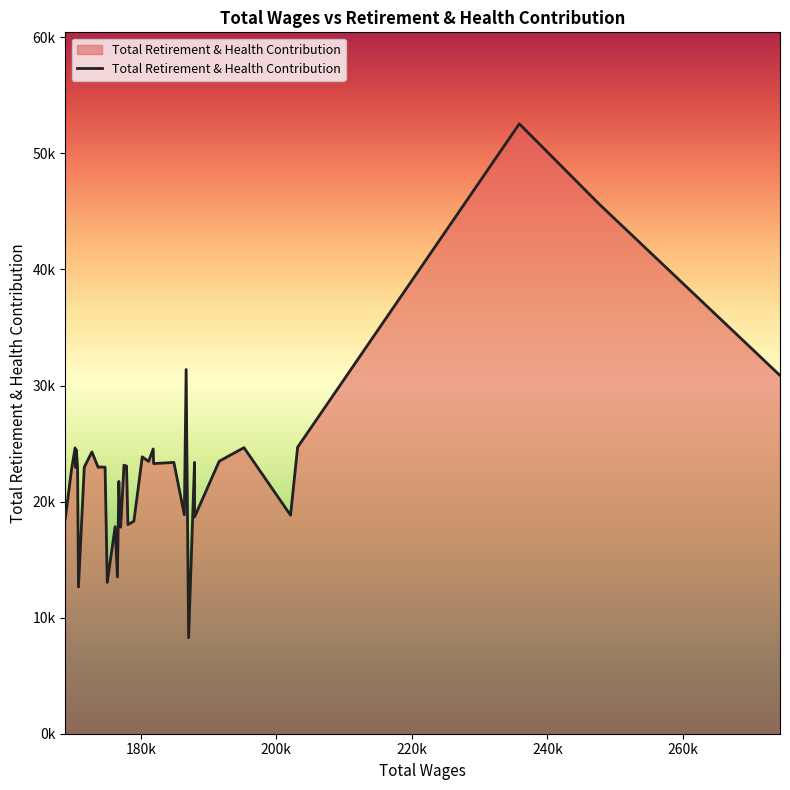

What is the value of the 18th point from the left?

18810